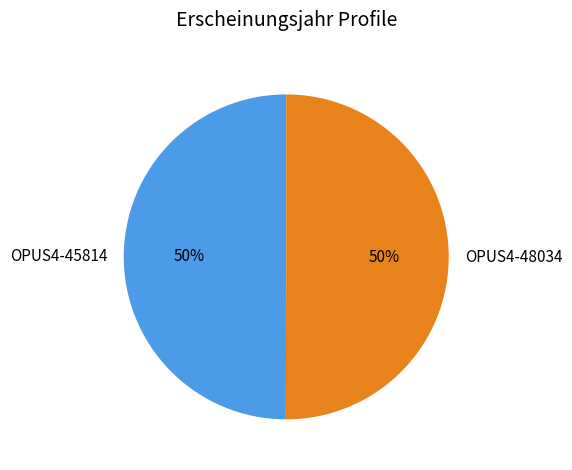

True or false: OPUS4-45814 accounts for 39% of the total.

False